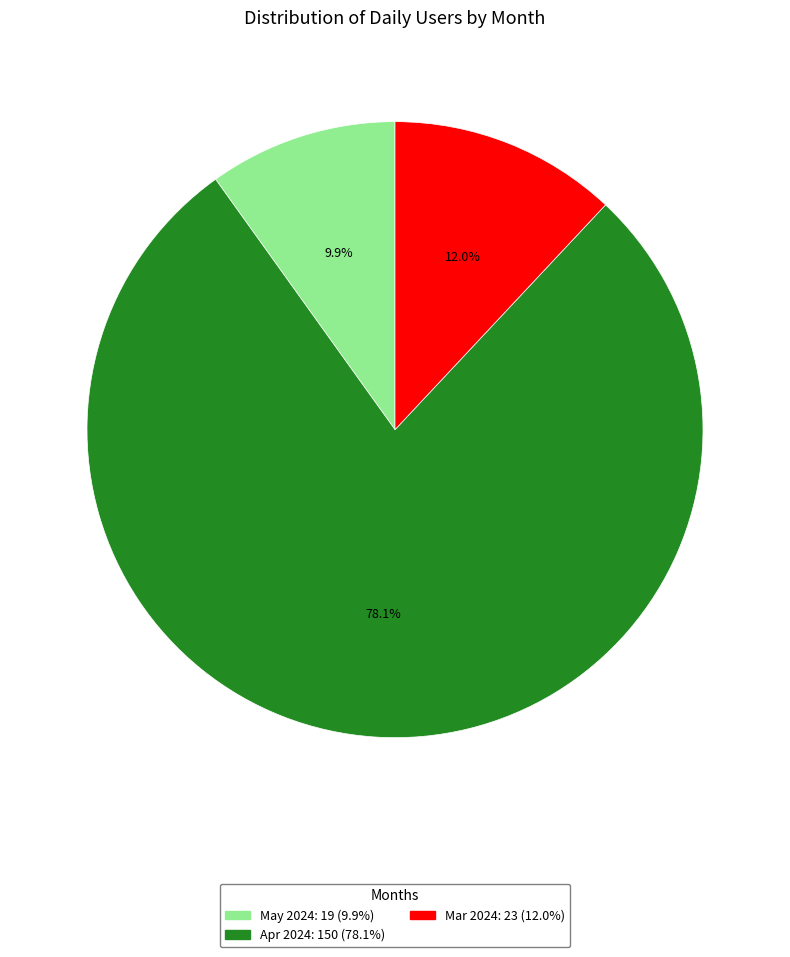

Is there any slice that represents more than half of the pie?

Yes